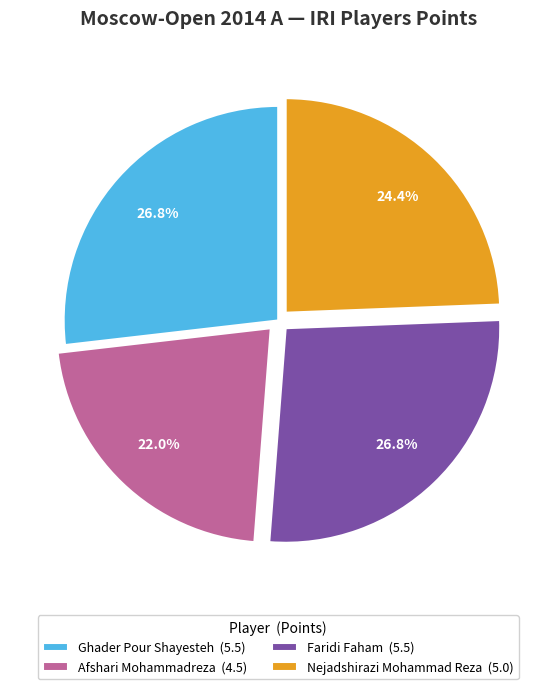

Is Ghader Pour Shayesteh the majority of the pie?

No